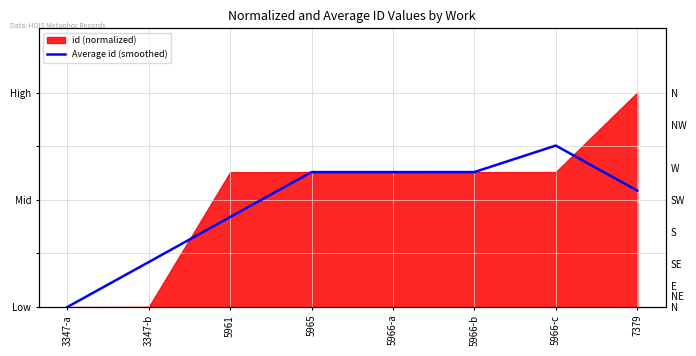

What position from the left is 3347-b?

2